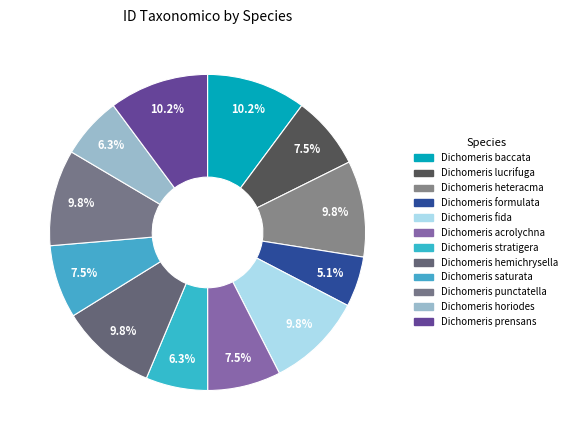

How many slices are in this pie chart?

12